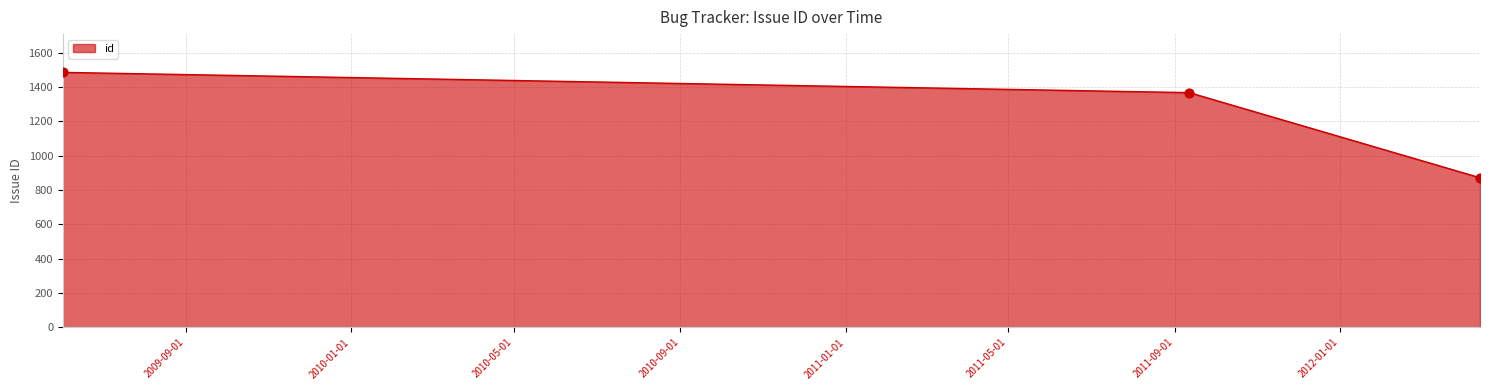

What is the minimum value shown in the chart?

872